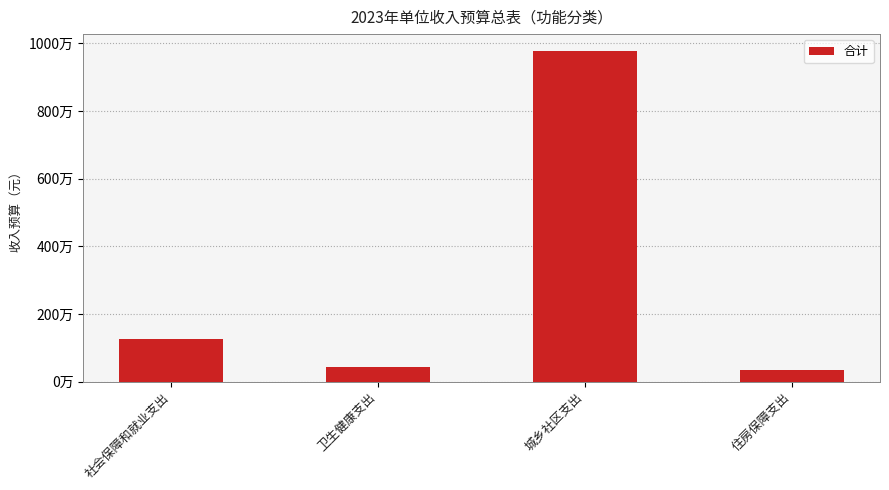

At which category does the chart reach its minimum across all series?

住房保障支出